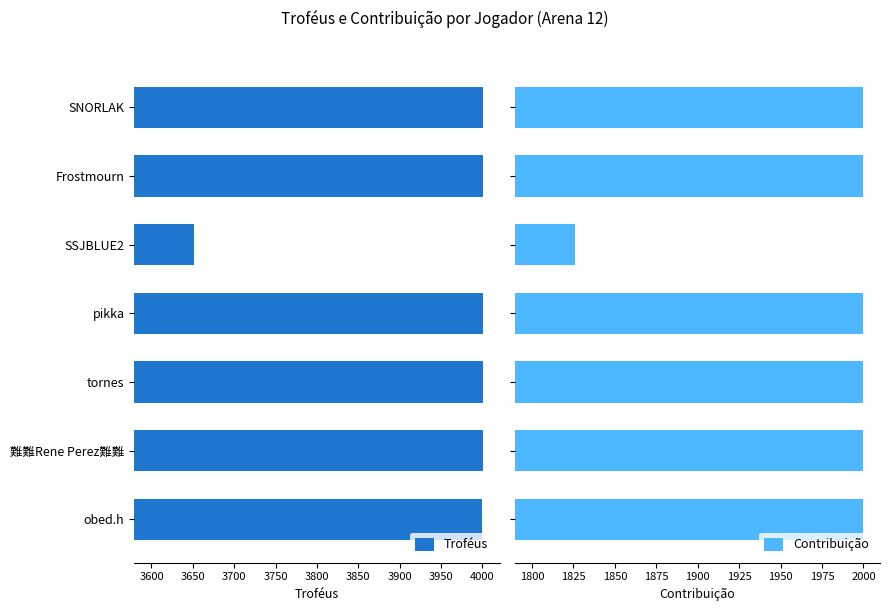

What is the sum of the Troféus values at pikka and 難難Rene Perez難難?

8002